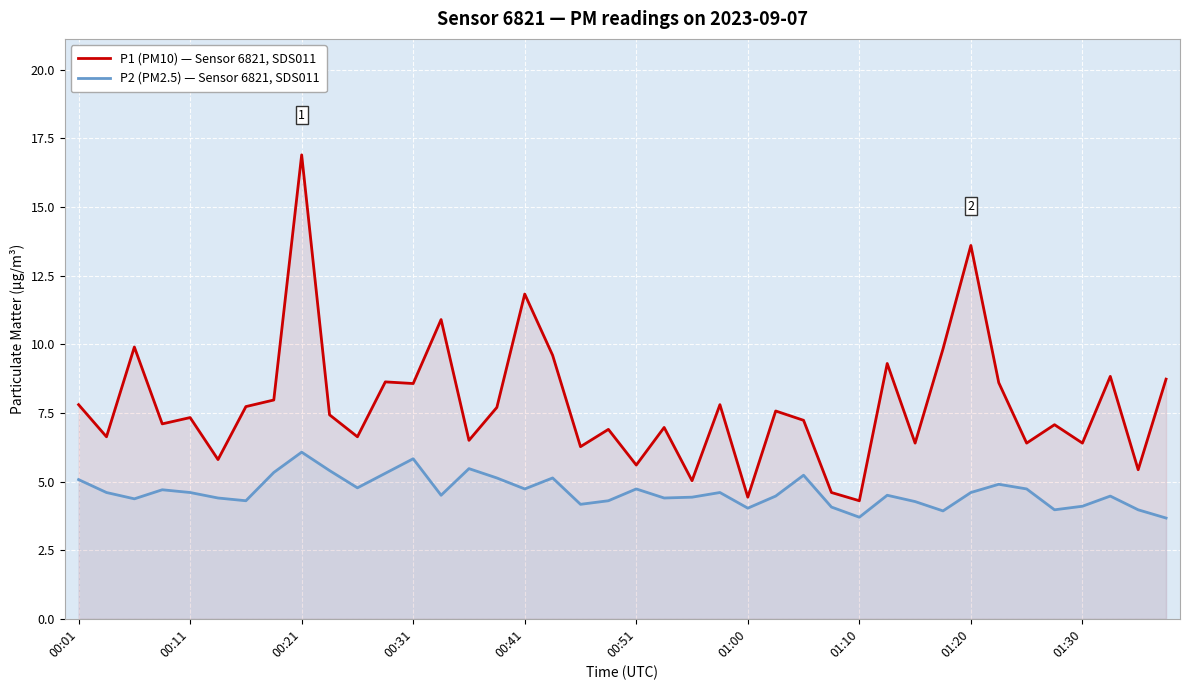

In P1 (PM10) — Sensor 6821, SDS011, how many points are lower than both neighbors (excluding endpoints)?

15